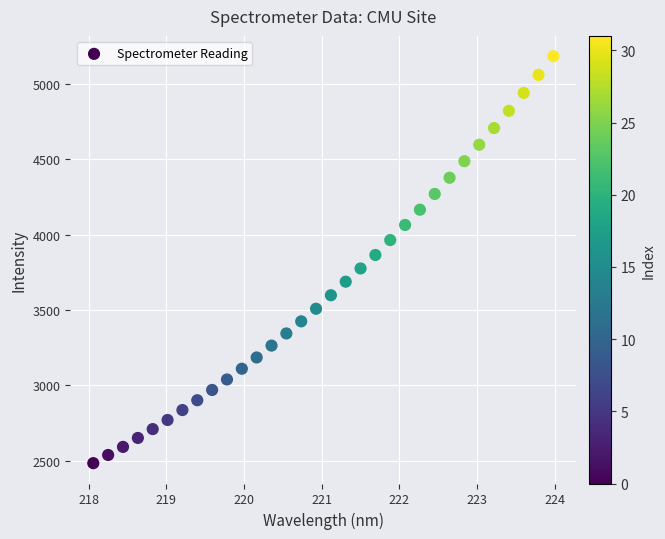

What is the range of Y values (max minus min)?

2697.1